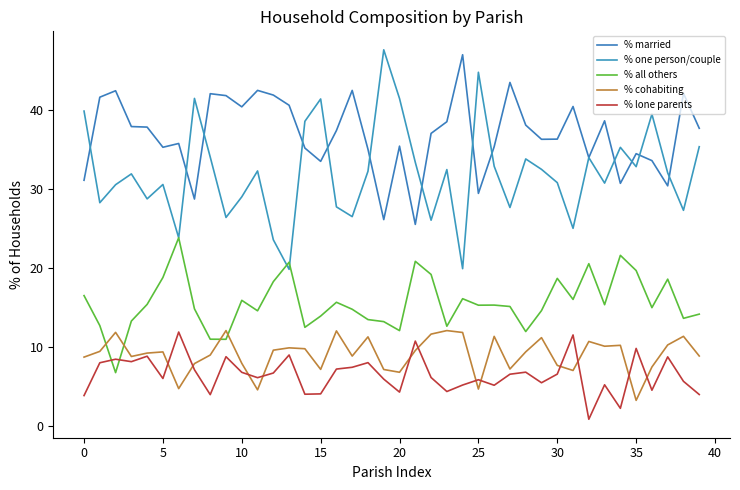

In % cohabiting, how many points are higher than both neighbors (excluding endpoints)?

12